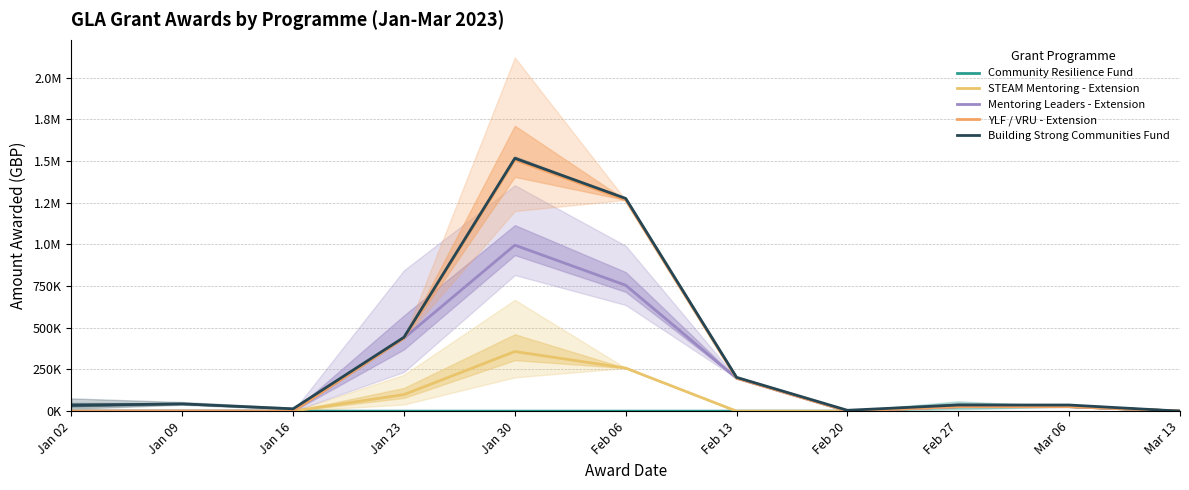

Reading left to right, what are all the values shown in this chart?

Community Resilience Fund: Jan 02=0.0	Jan 09=0.0	Jan 16=0.0	Jan 23=0.0	Jan 30=0.0	Feb 06=0.0	Feb 13=0.0	Feb 20=0.0	Feb 27=26871.3	Mar 06=26871.3	Mar 13=0.0
STEAM Mentoring - Extension: Jan 02=0.0	Jan 09=0.0	Jan 16=0.0	Jan 23=99242.5	Jan 30=357555.0	Feb 06=258312.5	Feb 13=0.0	Feb 20=0.0	Feb 27=26871.3	Mar 06=26871.3	Mar 13=0.0
Mentoring Leaders - Extension: Jan 02=0.0	Jan 09=0.0	Jan 16=0.0	Jan 23=438338.5	Jan 30=996047.0	Feb 06=755208.5	Feb 13=197500.0	Feb 20=0.0	Feb 27=26871.3	Mar 06=26871.3	Mar 13=0.0
YLF / VRU - Extension: Jan 02=0.0	Jan 09=0.0	Jan 16=0.0	Jan 23=438338.5	Jan 30=1507639.0	Feb 06=1266800.5	Feb 13=197500.0	Feb 20=0.0	Feb 27=26871.3	Mar 06=26871.3	Mar 13=0.0
Building Strong Communities Fund: Jan 02=34710.0	Jan 09=43651.0	Jan 16=13941.0	Jan 23=443338.5	Jan 30=1517019.0	Feb 06=1276180.5	Feb 13=202483.0	Feb 20=4983.0	Feb 27=36712.3	Mar 06=36712.3	Mar 13=0.0